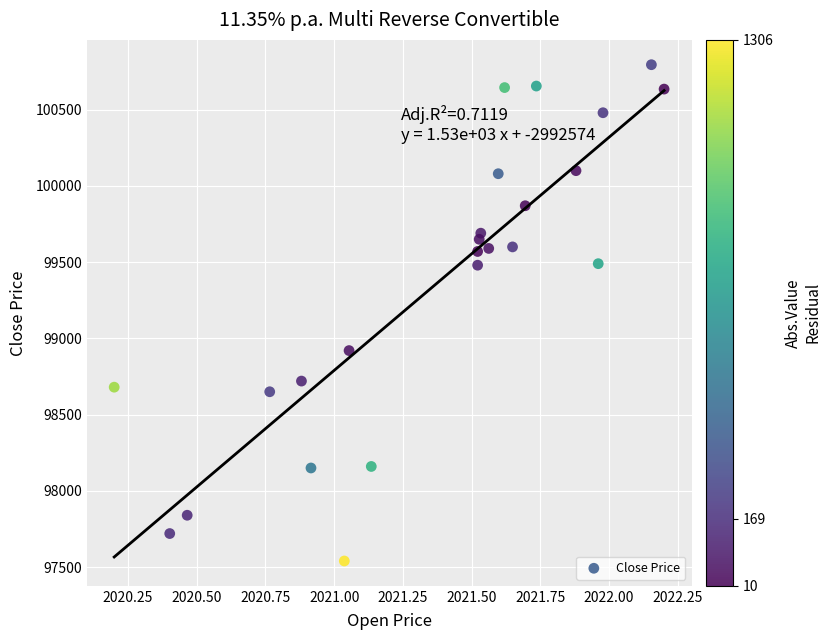

What Y value in the scatter plot is closest to 99167?

98920